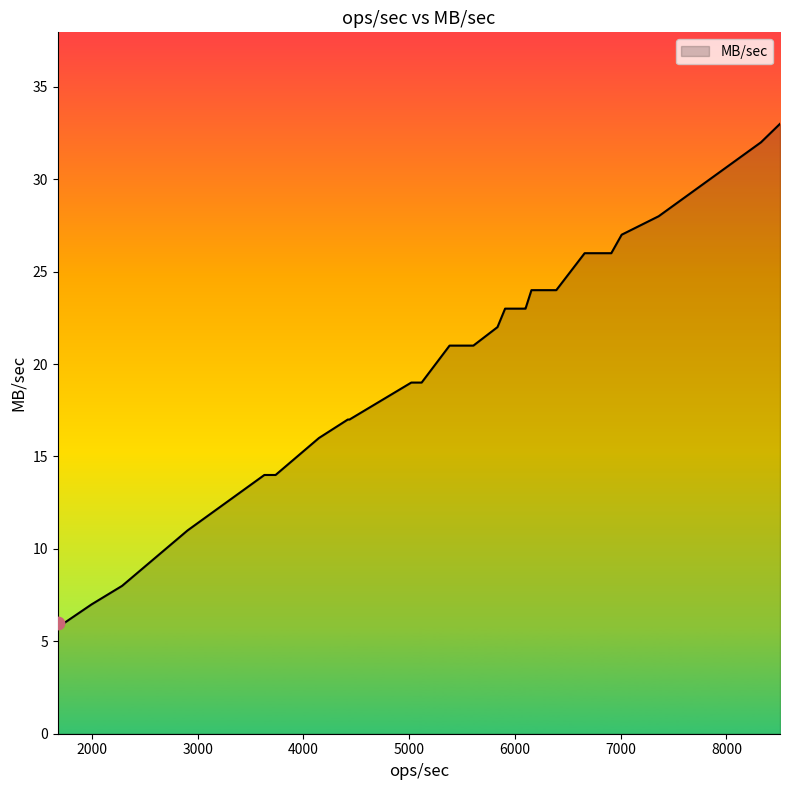

What is the change in value from 1741 to 6001?

+17